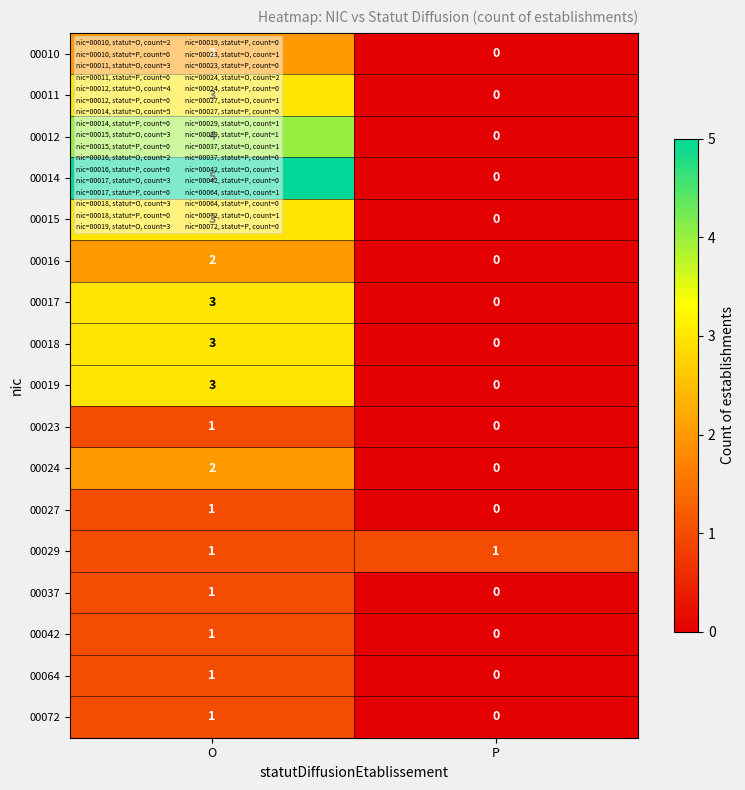

How many data points in 00019 are less than 3?

1